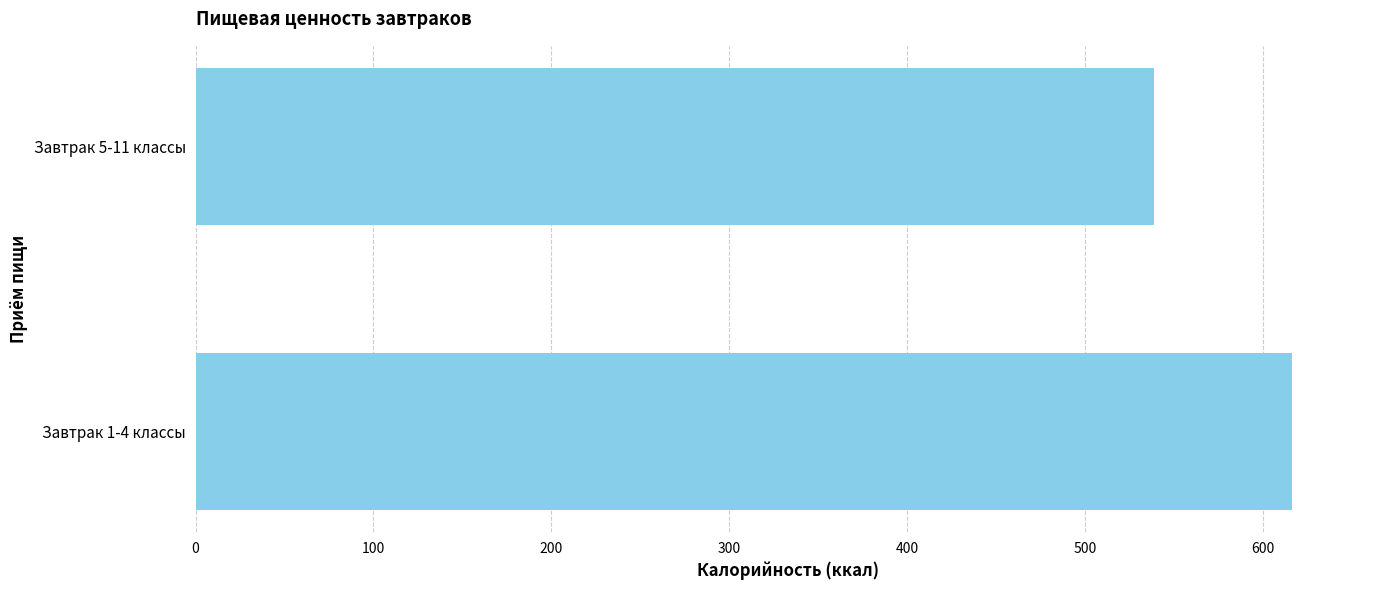

What is the average value?

577.6